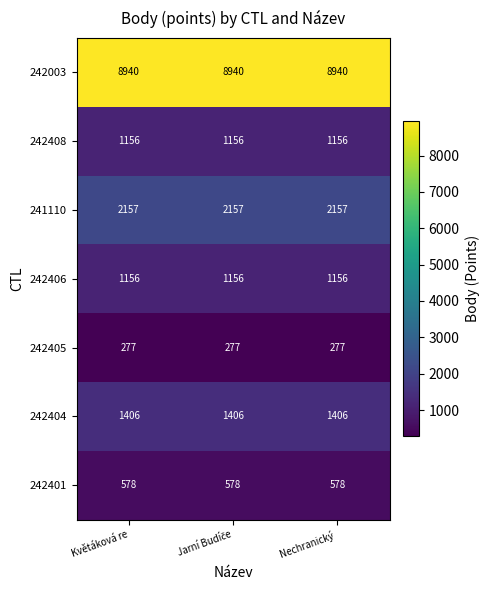

How many categories are shown in the chart?

3